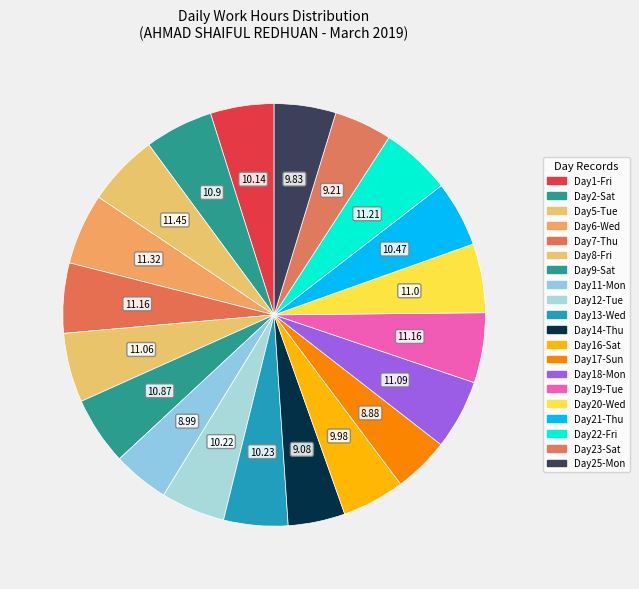

How many segments does this pie chart have?

20